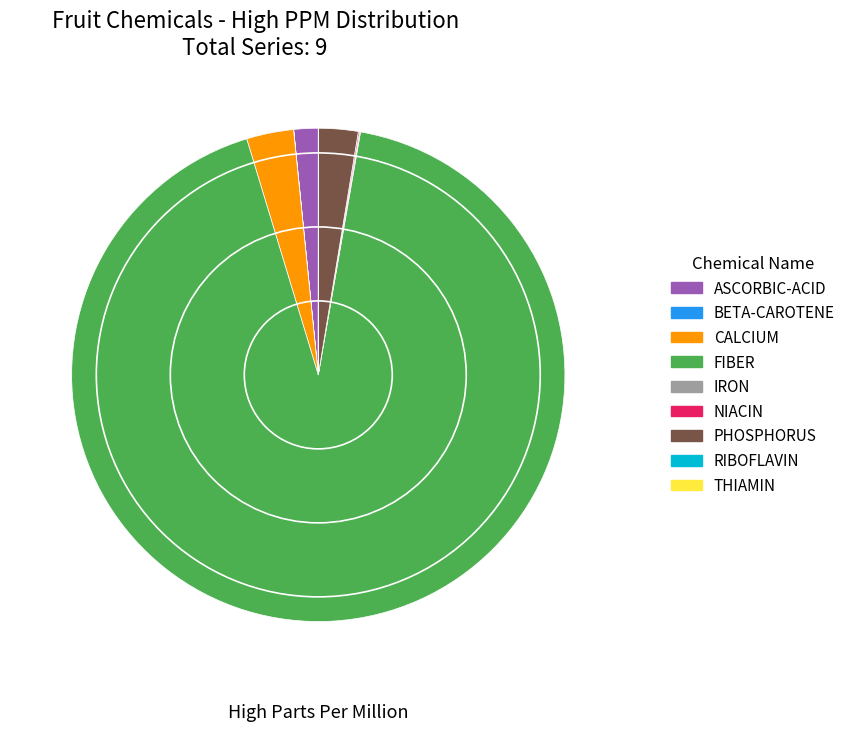

Is the sum of PHOSPHORUS and FIBER greater than half?

Yes